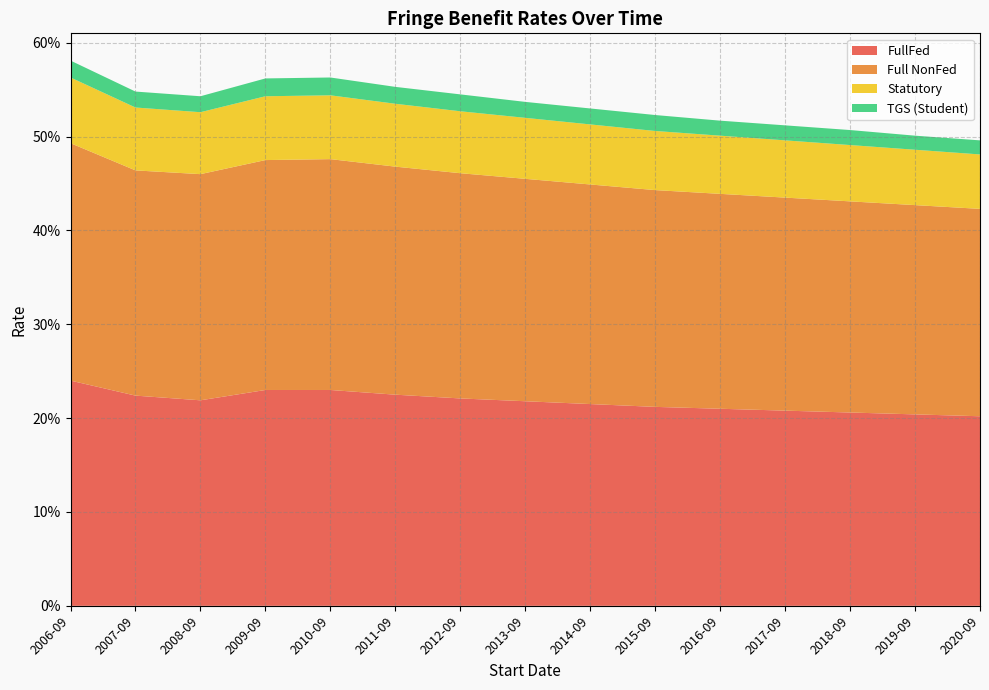

Reading left to right, transcribe all the data shown in this chart.

FullFed: 0.2	0.2	0.2	0.2	0.2	0.2	0.2	0.2	0.2	0.2	0.2	0.2	0.2	0.2	0.2
Full NonFed: 0.3	0.2	0.2	0.2	0.2	0.2	0.2	0.2	0.2	0.2	0.2	0.2	0.2	0.2	0.2
Statutory: 0.1	0.1	0.1	0.1	0.1	0.1	0.1	0.1	0.1	0.1	0.1	0.1	0.1	0.1	0.1
TGS (Student): 0.0	0.0	0.0	0.0	0.0	0.0	0.0	0.0	0.0	0.0	0.0	0.0	0.0	0.0	0.0